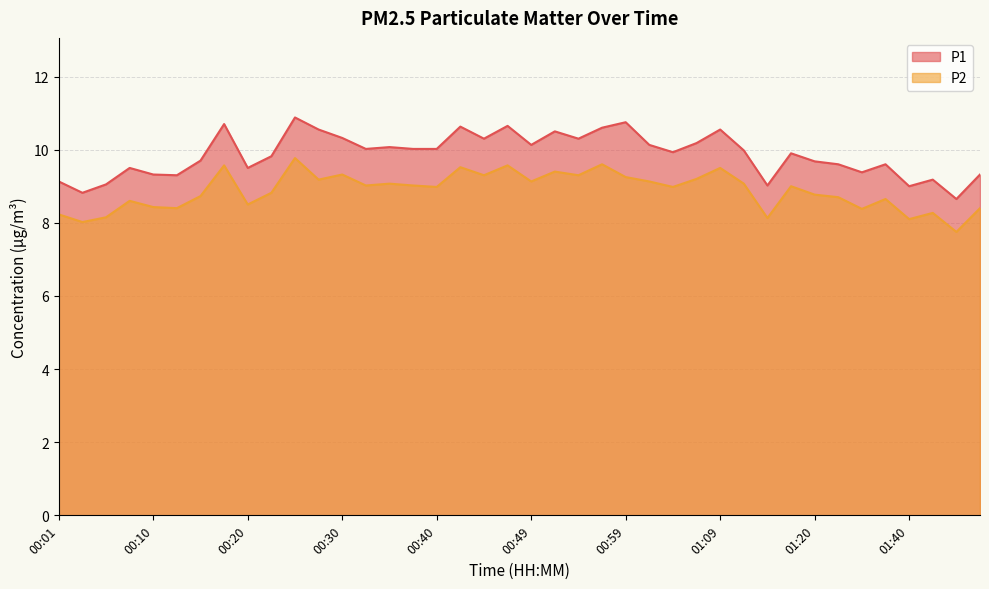

In P2, how many points are higher than both neighbors (excluding endpoints)?

13